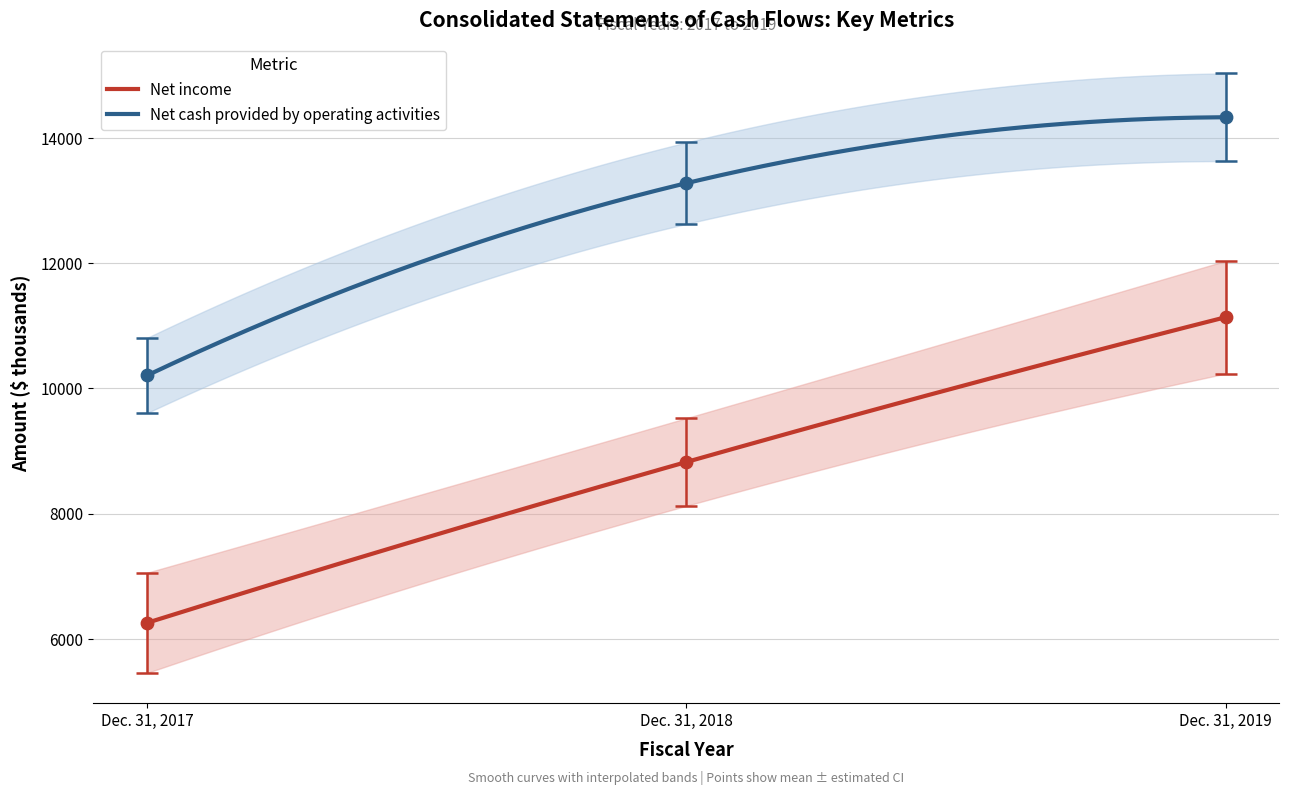

At which category is the sum across all series the highest?

Dec. 31, 2019